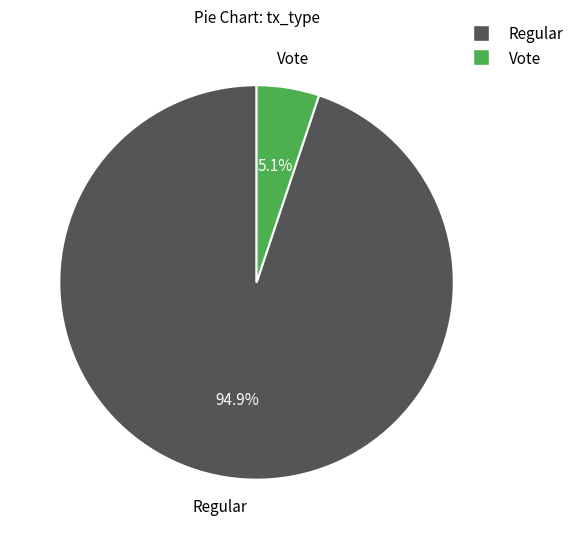

How many slices are in this pie chart?

2